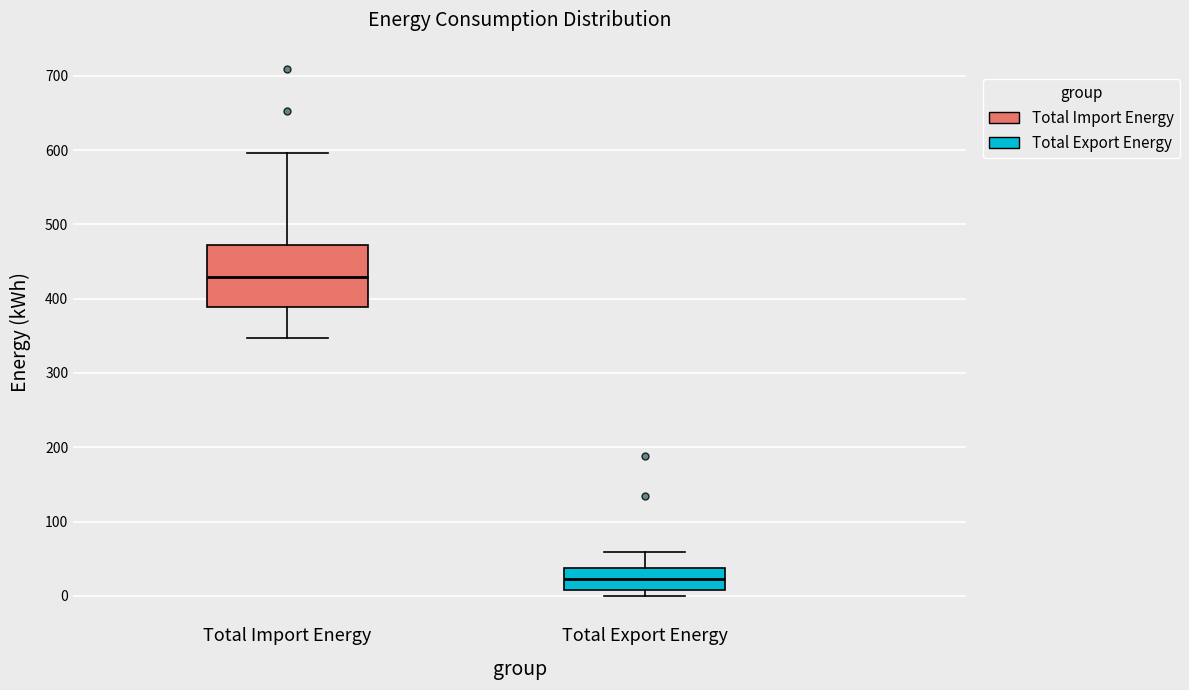

Reading left to right, read every box against the y-axis: the position of its median line, the range the box covers, and the ends of its whiskers. The values are not printed on the chart, so give them approximately, as read against the axis.

Total Import Energy: median 430, box 390 to 470, whiskers 350 to 600
Total Export Energy: median 20, box 10 to 40, whiskers 0 to 60